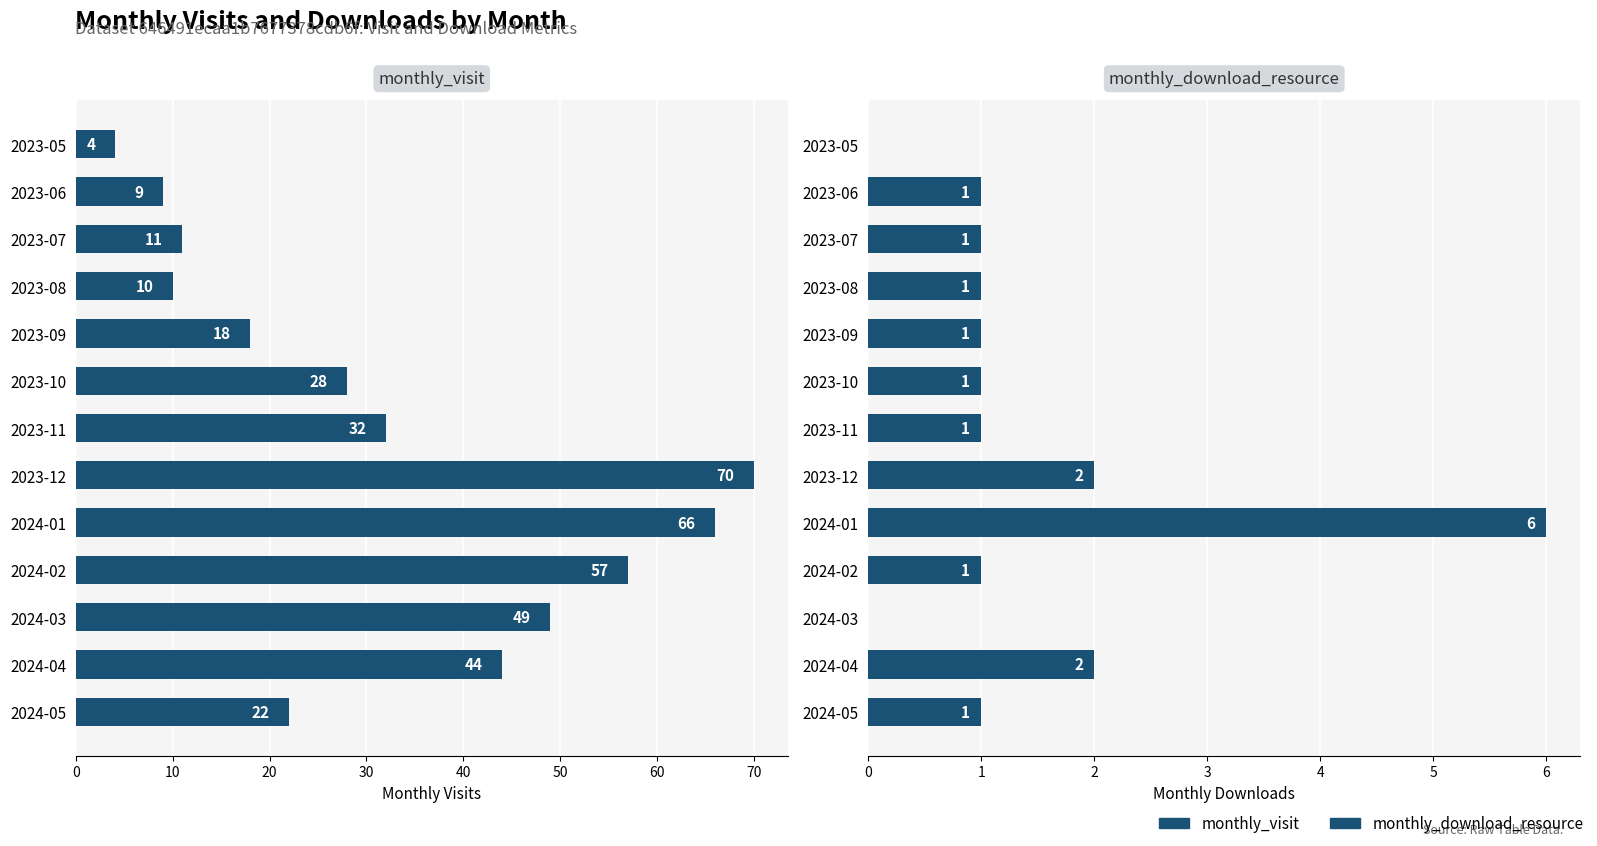

What is the maximum value for monthly_download_resource?

6